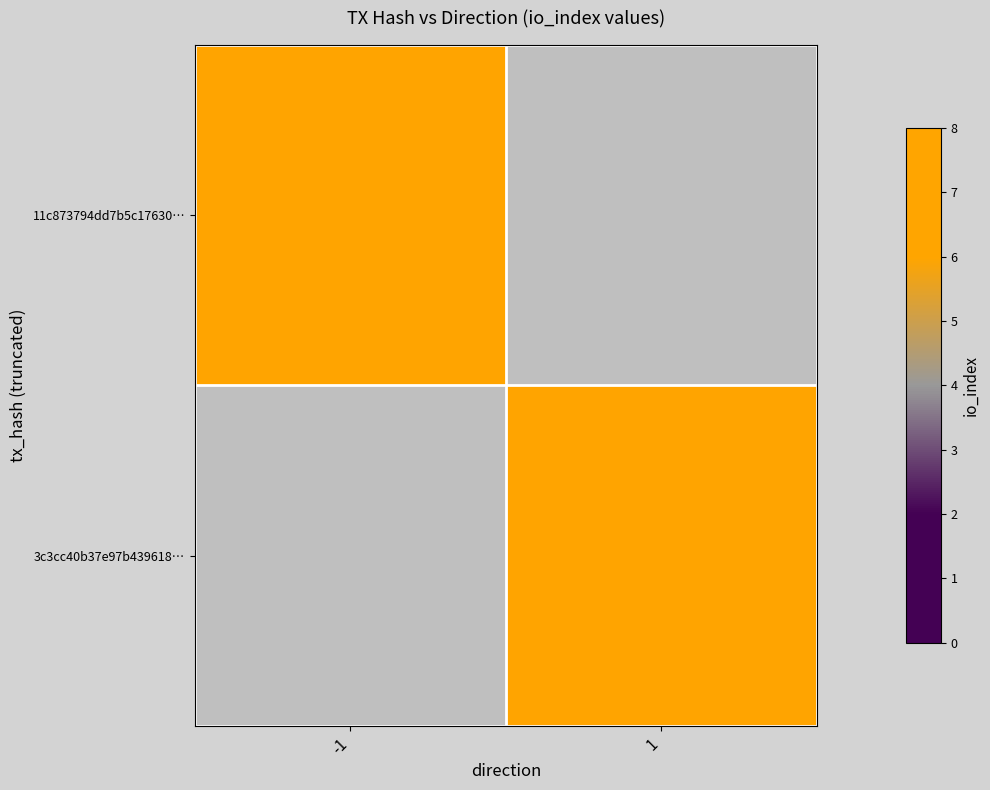

Which category has the lowest value in the 3c3cc40b37e97b439618… series?

-1